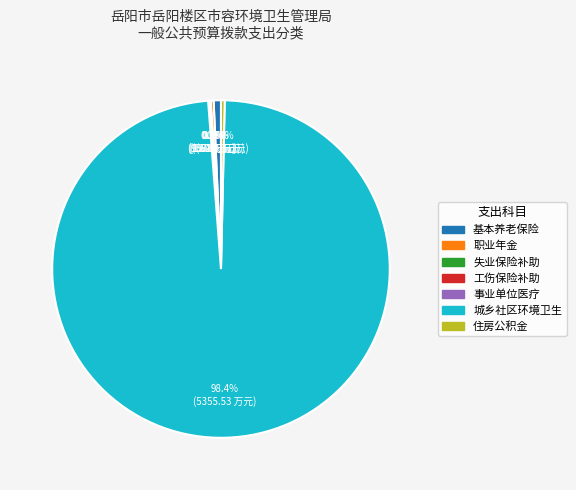

Does any single category account for the majority?

Yes